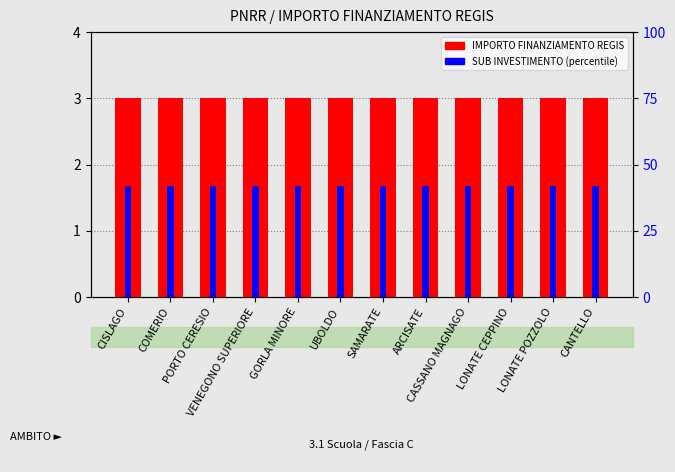

Are the bars horizontal?

No